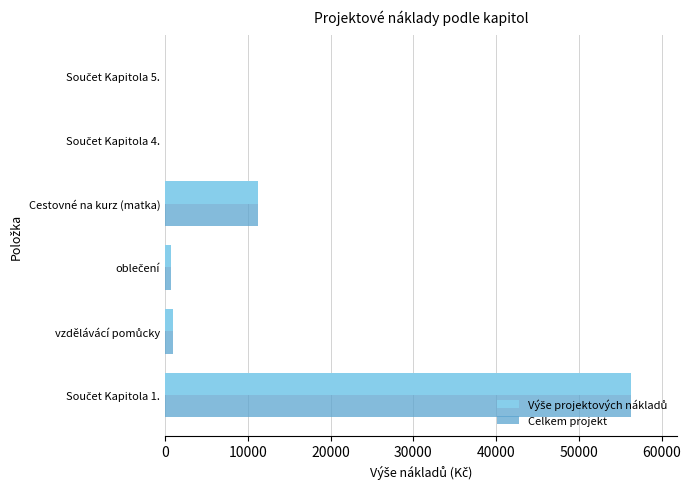

What is the sum of all Celkem projekt values?

69180